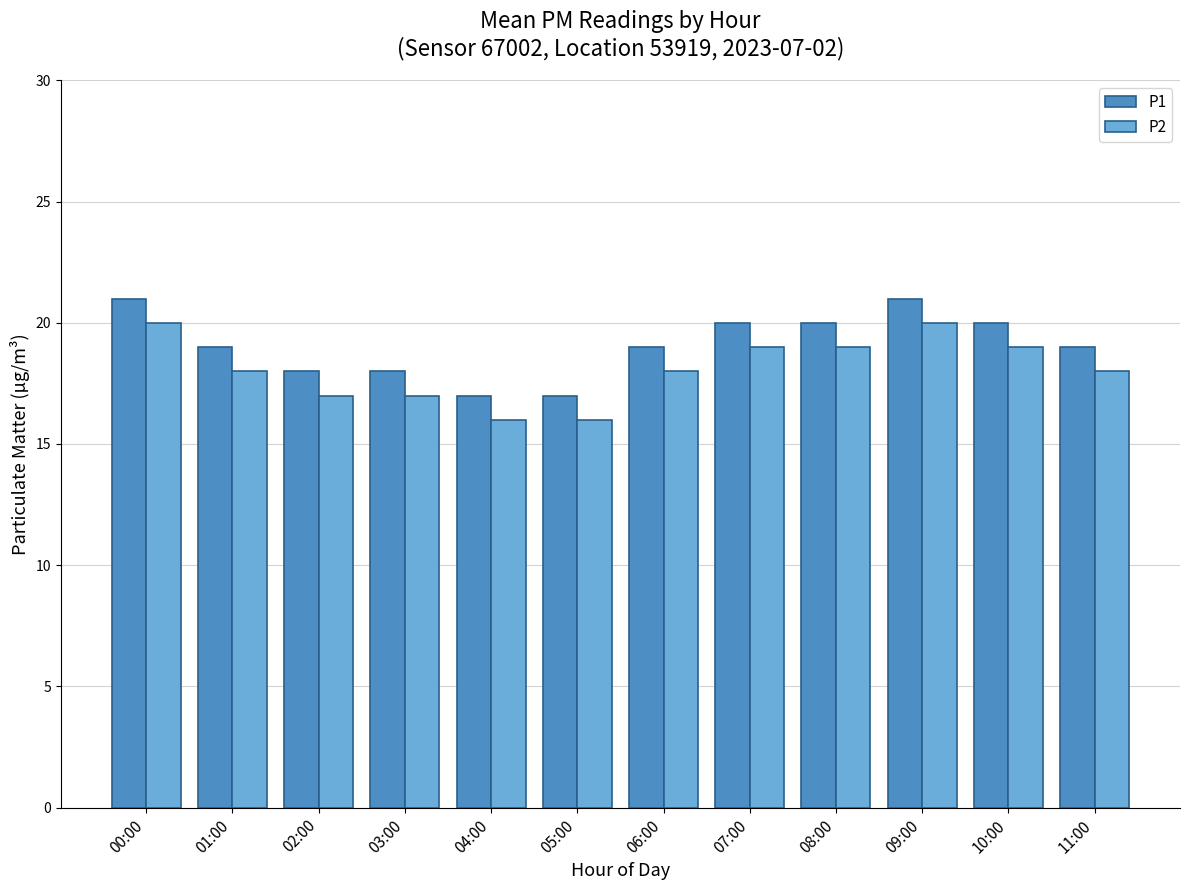

Count the P2 values in the range 17 to 19.

8